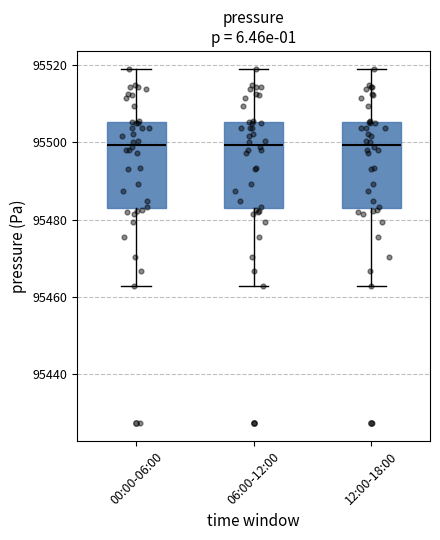

Where is the upper edge of the box for 12:00-18:00 on the y-axis? The values are not printed on the chart, so give them approximately, as read against the axis.

95506